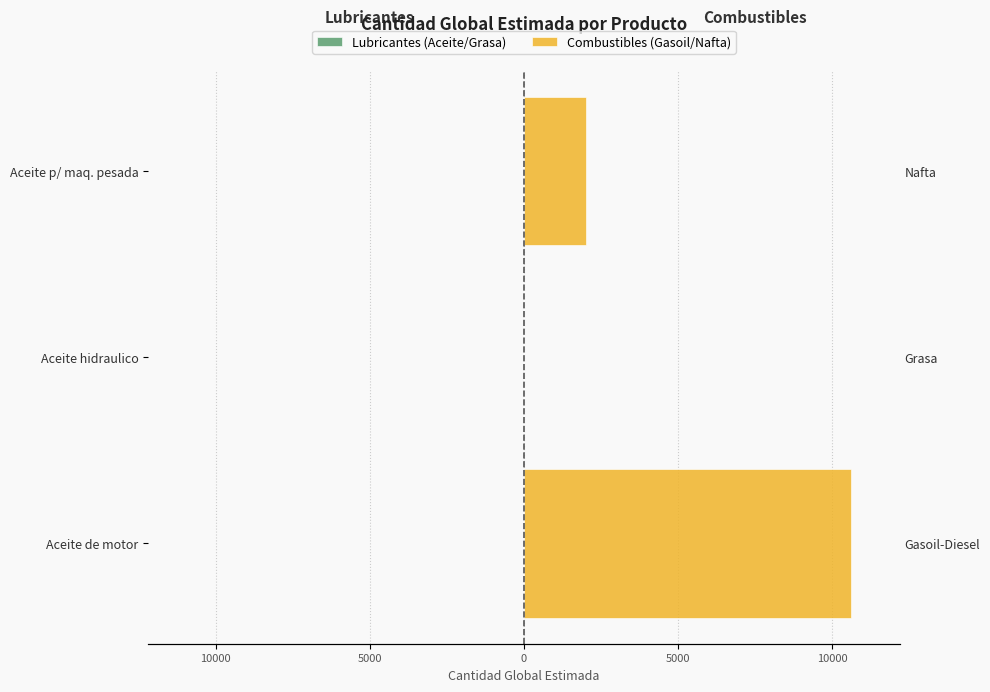

The Combustibles (Gasoil/Nafta) series shows 2000 at Aceite p/ maq. pesada. True or false?

True